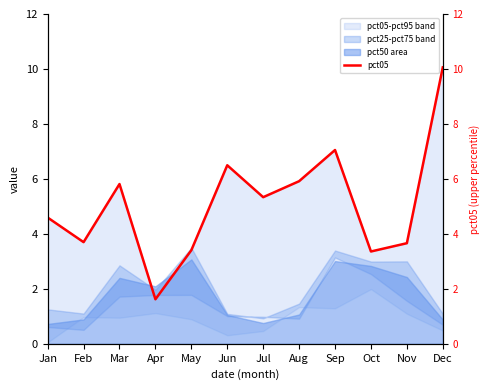

Reading left to right, list all the values displayed in this chart.

4.6	3.7	5.8	1.6	3.4	6.5	5.3	5.9	7.1	3.4	3.7	10.1